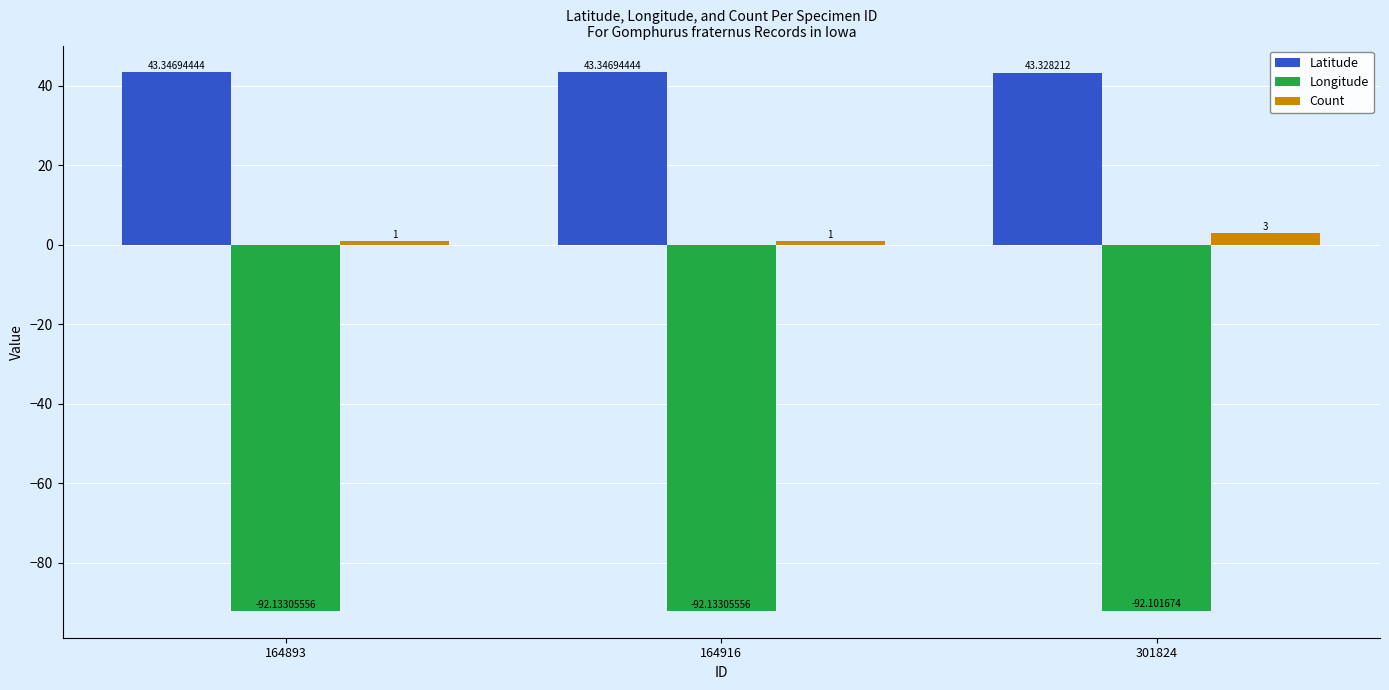

What is the minimum value shown in the chart?

-92.1